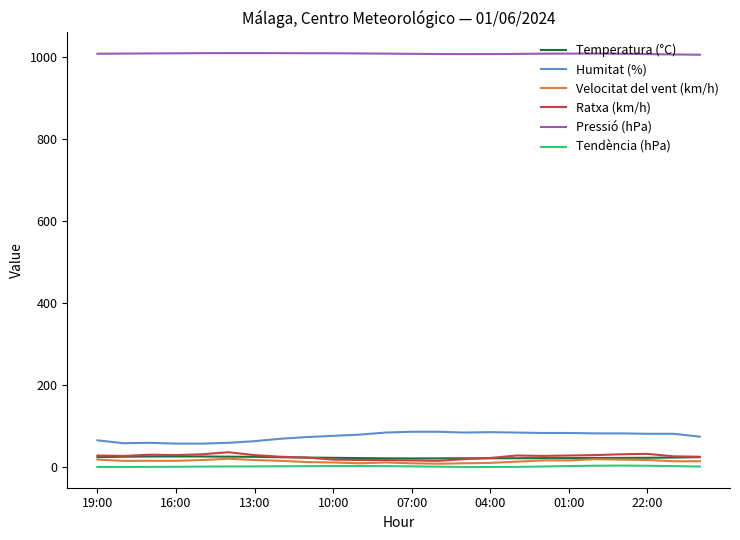

Which series has the largest total across all categories?

Pressió (hPa)